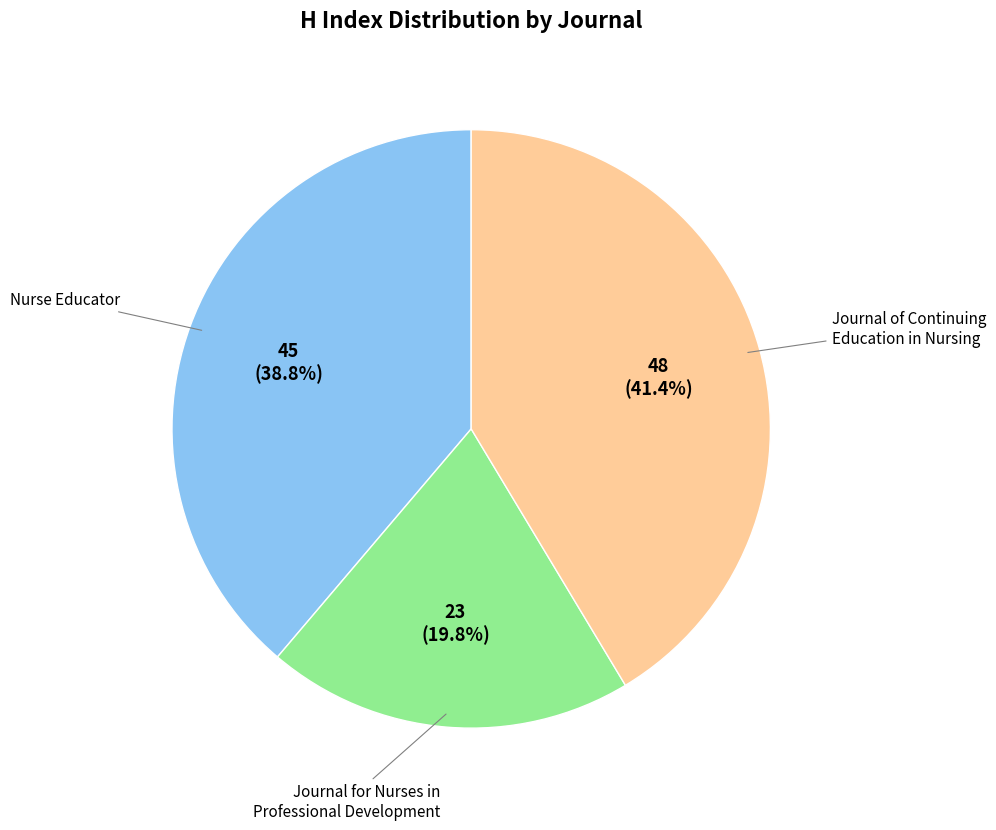

Which has a higher value, Journal of Continuing Education in Nursing or Journal for Nurses in Professional Development?

Journal of Continuing Education in Nursing